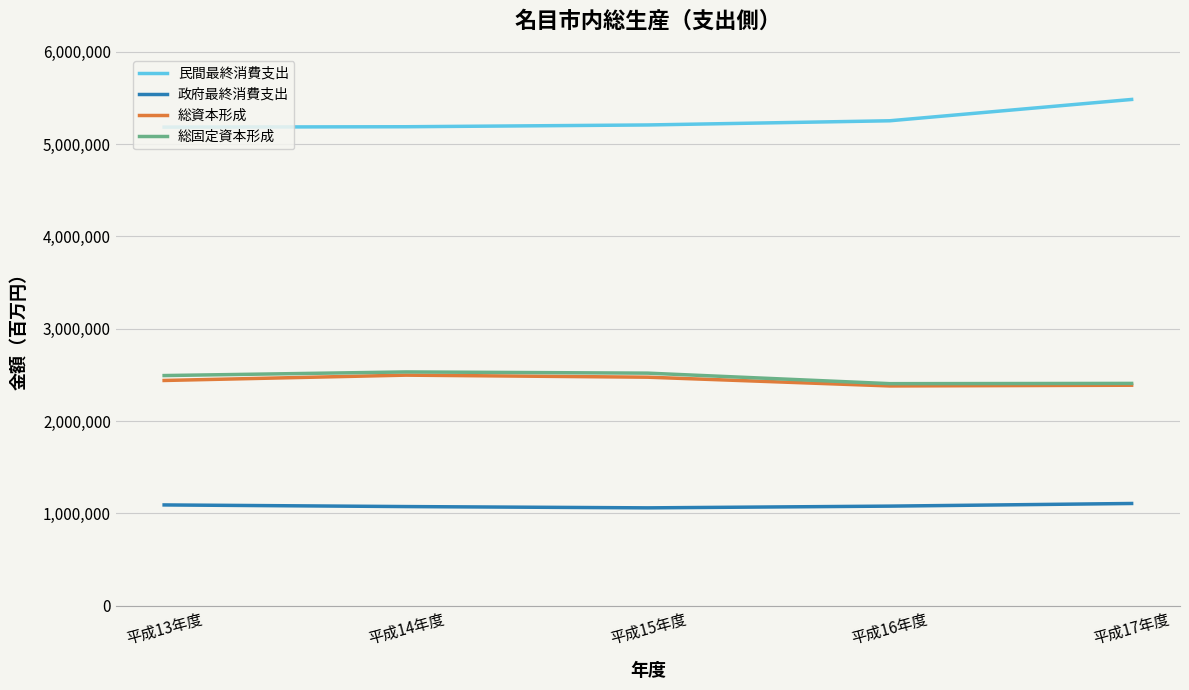

What is the difference between the 民間最終消費支出 values at 平成13年度 and 平成17年度?

299664